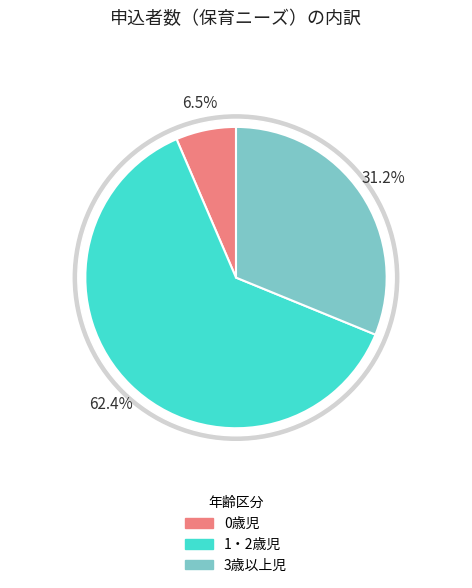

Is it true that 0歳児 is 1% of the pie?

False